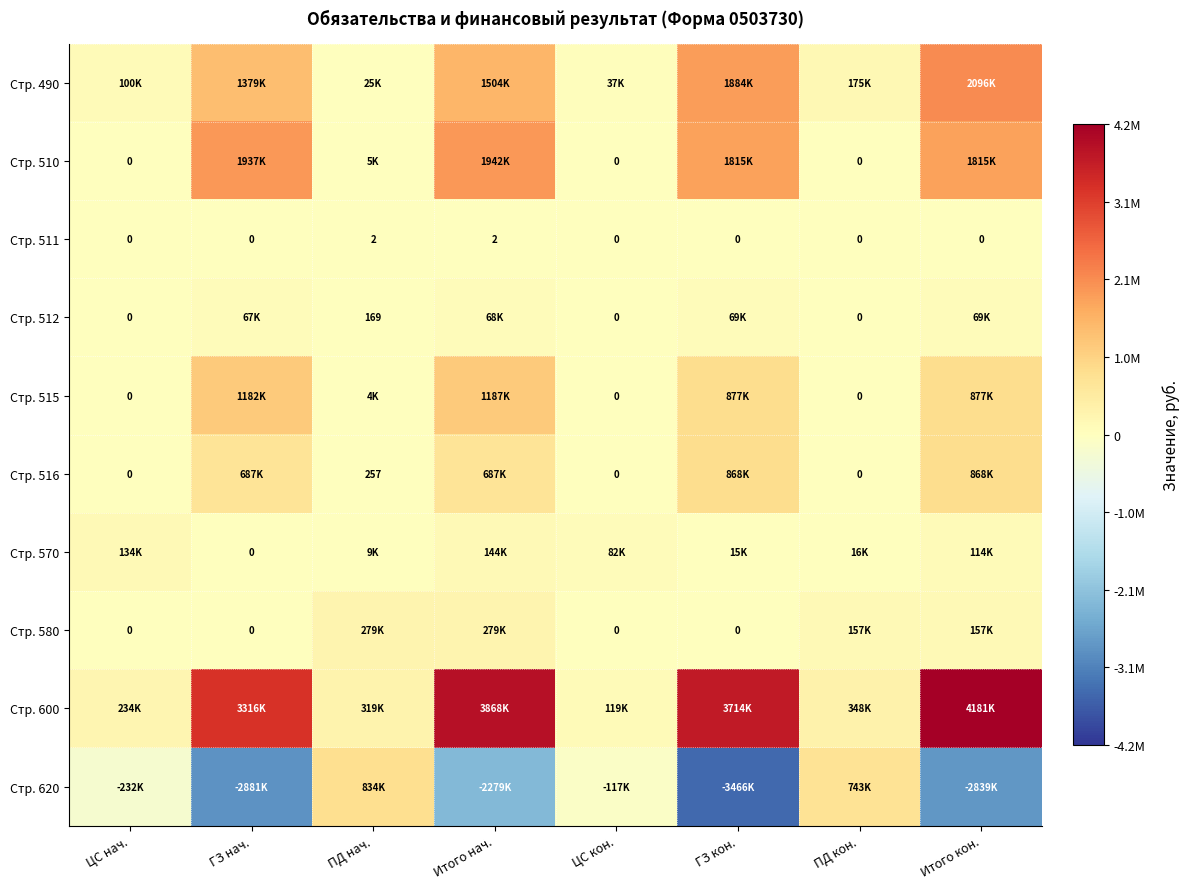

At which label does Стр. 600 first exceed 3315591?

ГЗ нач.